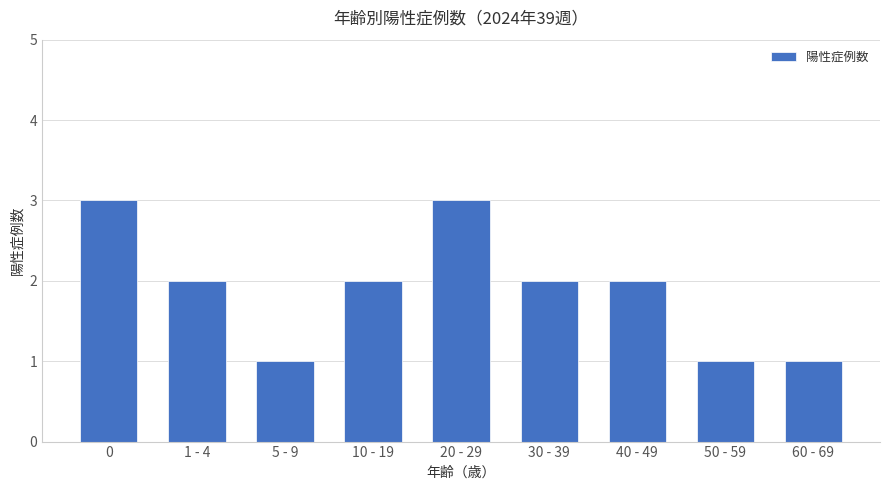

What is the value of the 1st bar from the left?

3